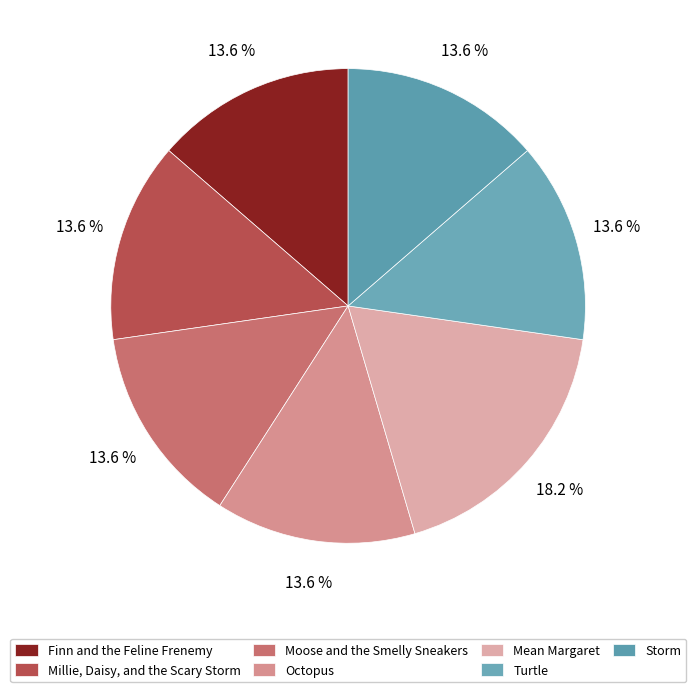

Count the number of slices in the pie.

7